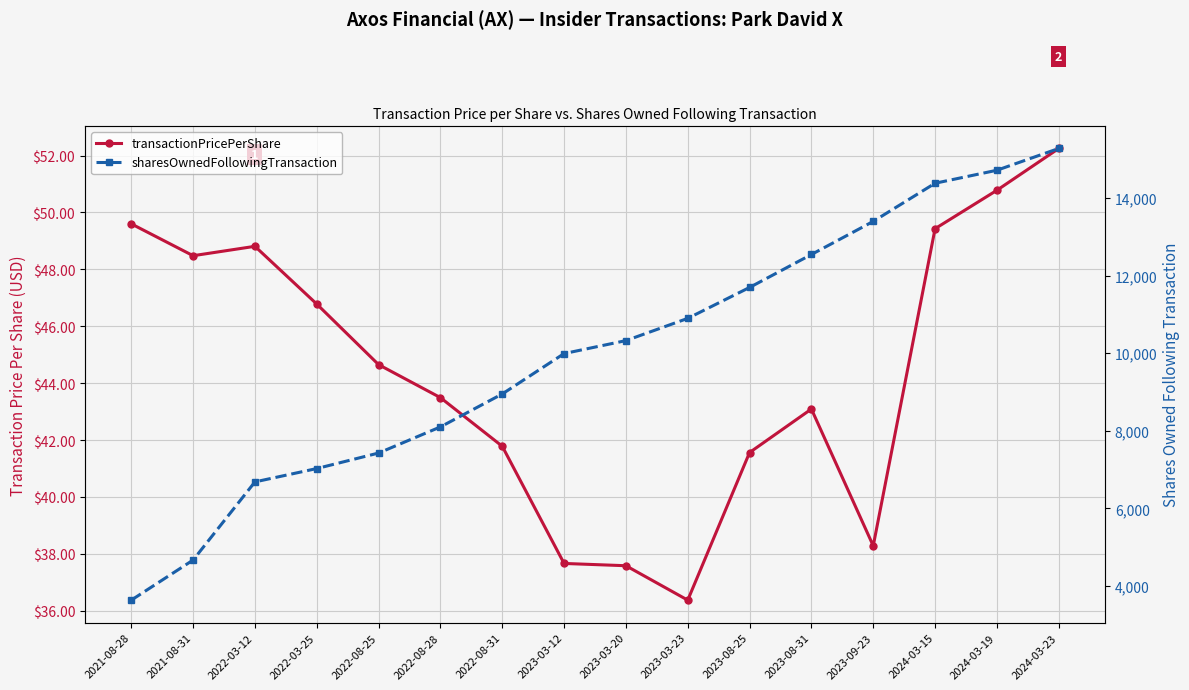

Count the number of data series in this chart.

2